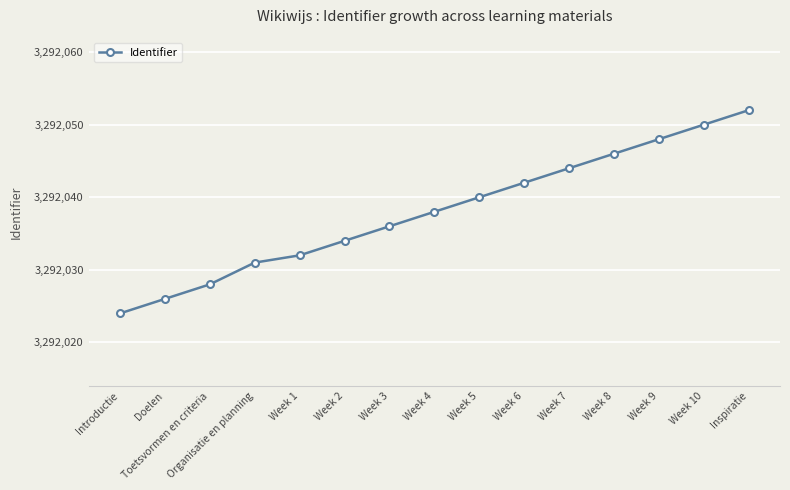

Does the chart display data point markers on the line(s)?

Yes